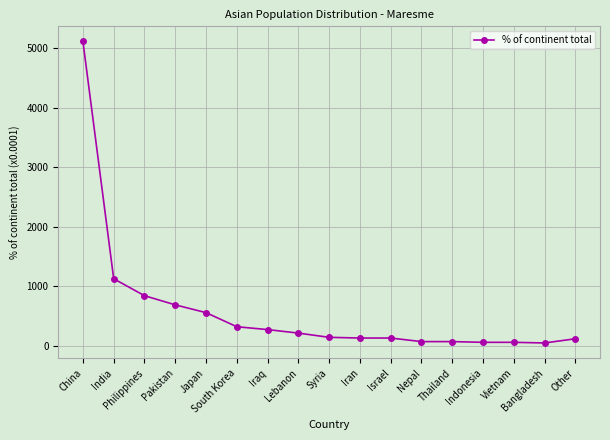

What is the difference between the values at Iraq and Other?

154